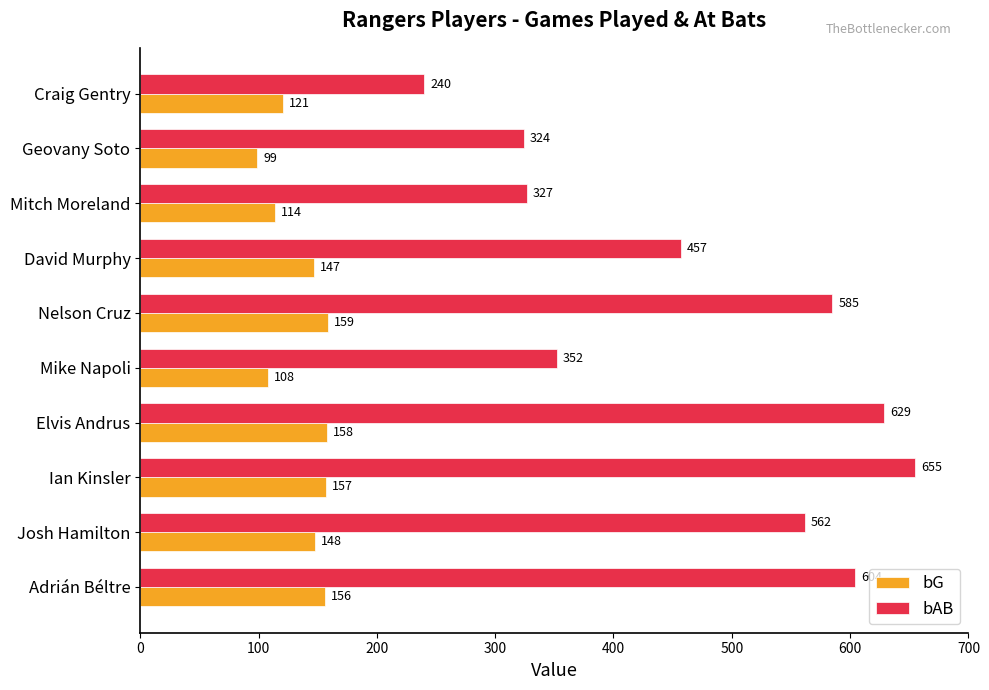

List the series in order of their overall mean, lowest first.

bG, bAB